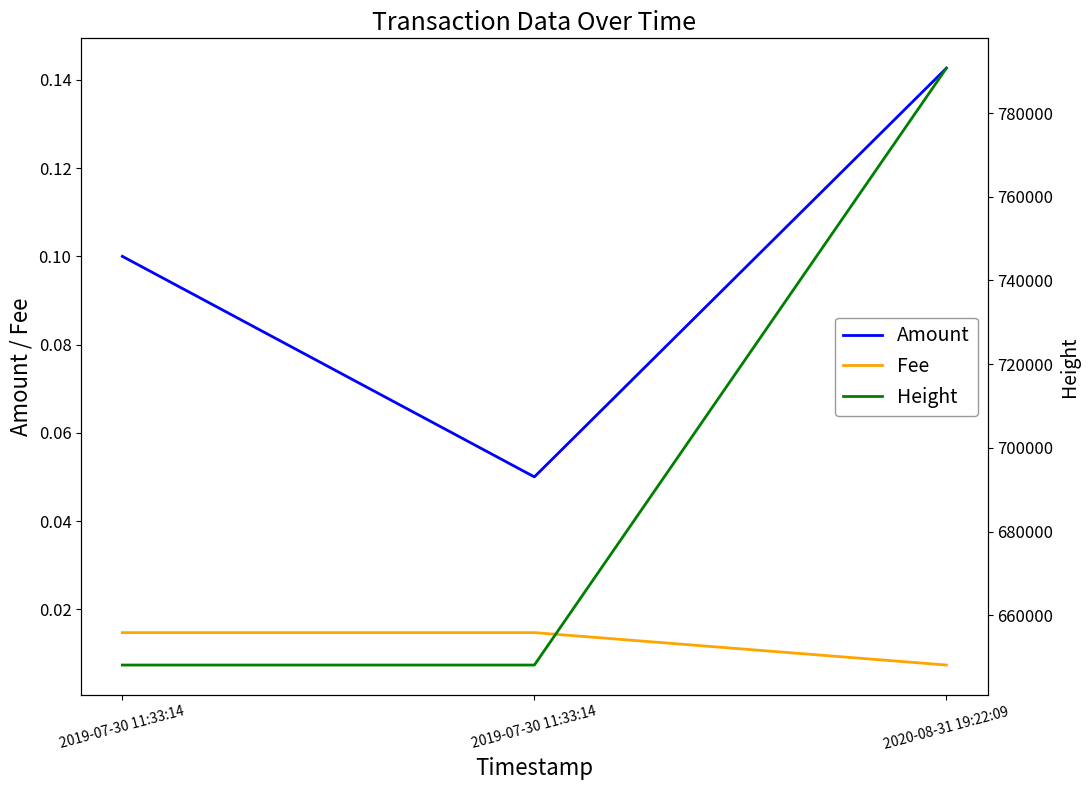

Between 2019-07-30 11:33:14 and 2020-08-31 19:22:09, which series saw the biggest shift?

Height